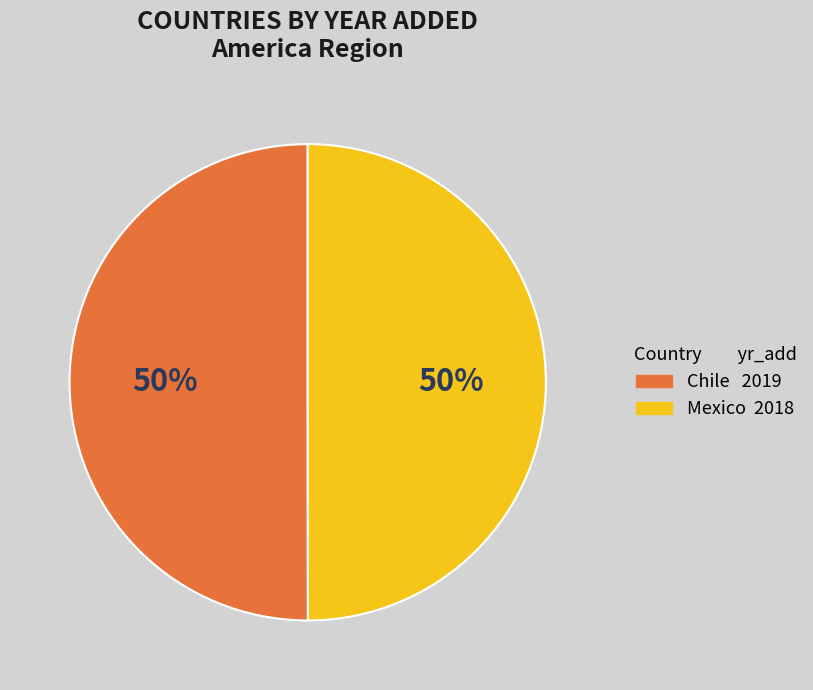

The Mexico slice represents 39% of the pie. True or false?

False